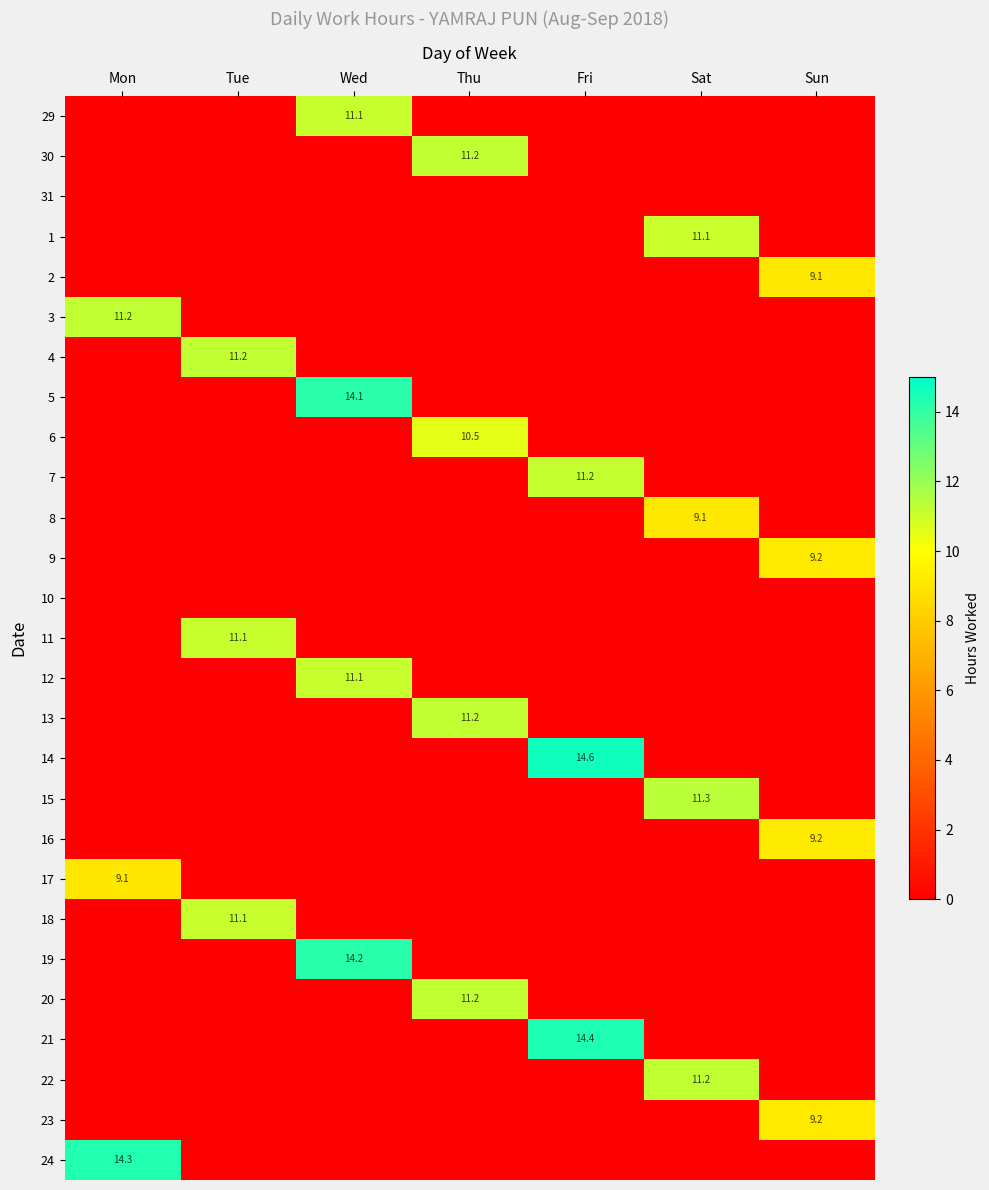

Is it true that 11 equals 4.3 at Tue?

False